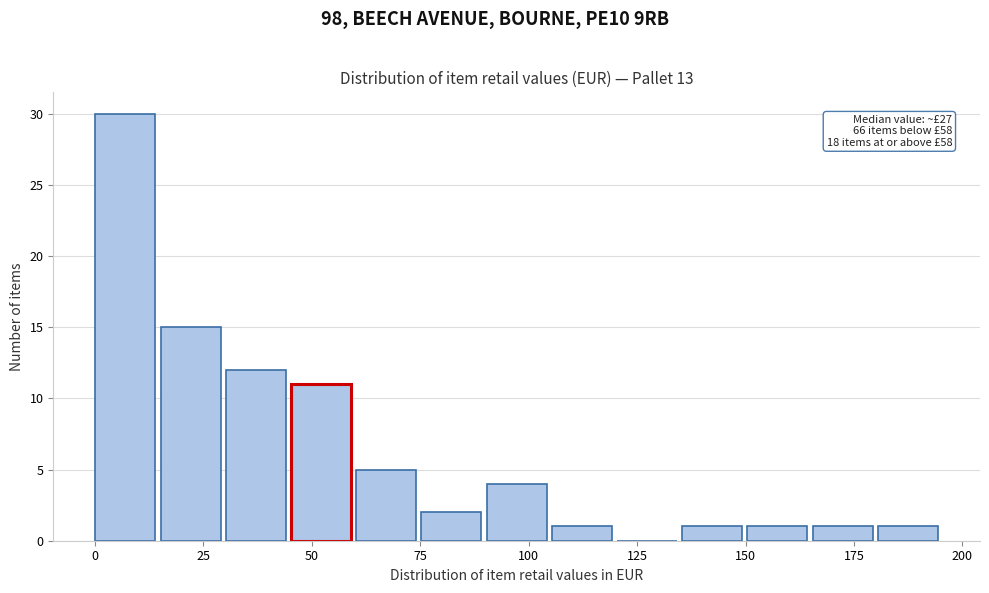

Read against the x-axis, roughly where is the centre of the tallest bar?

5